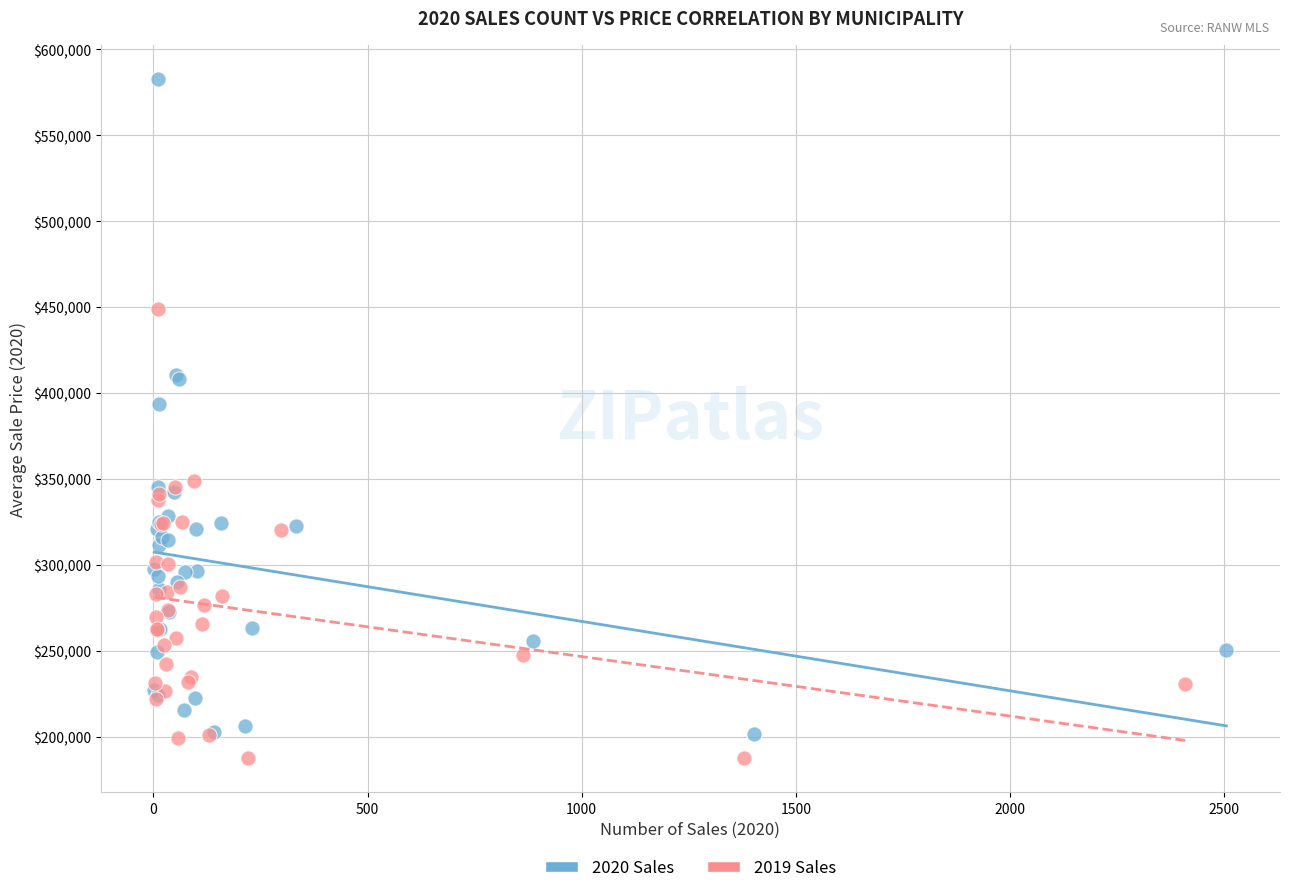

Which series has the widest spread of Y values?

2020 Sales